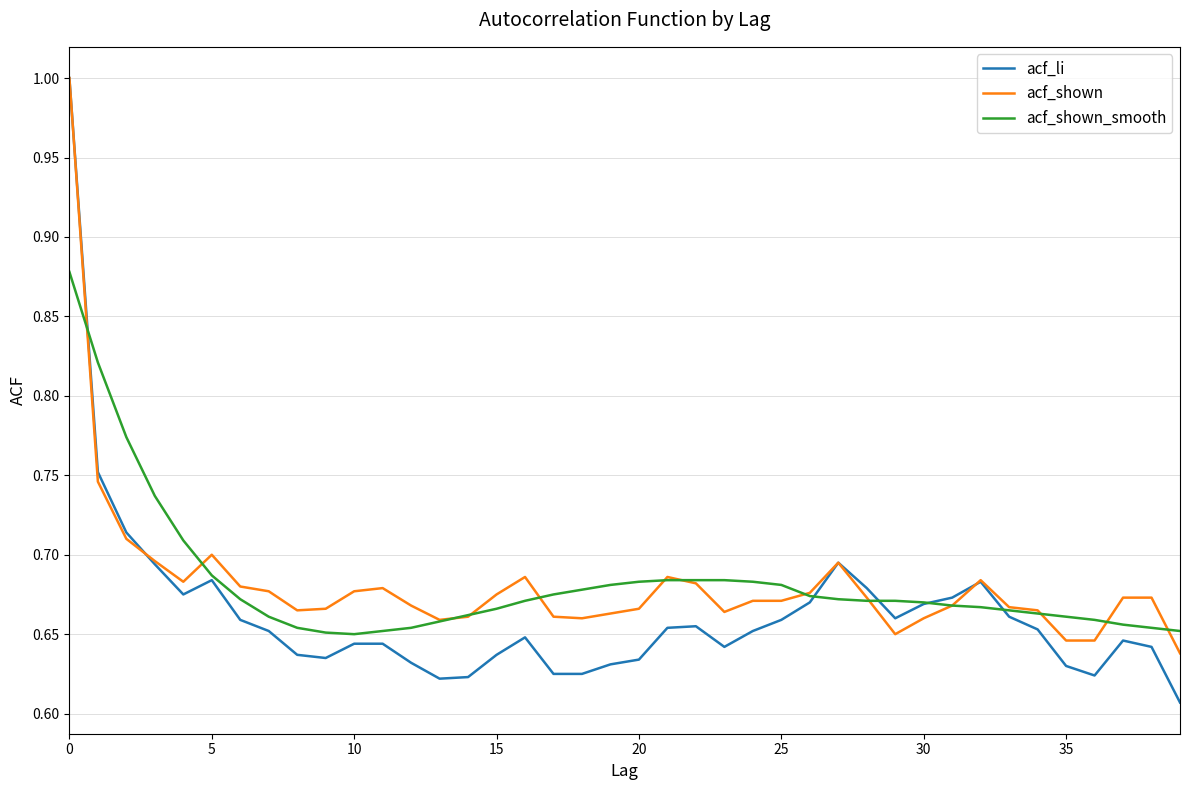

Which series has the widest spread of values?

acf_li